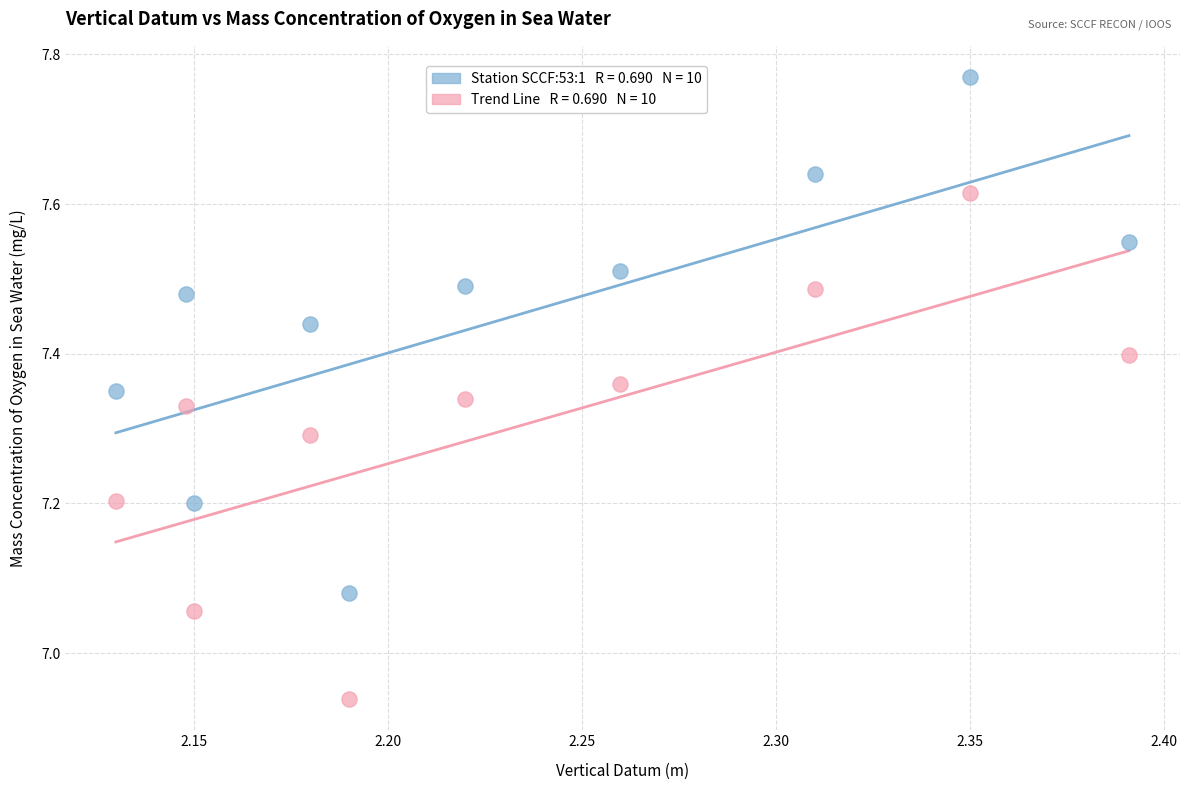

Across all data points, what is the range of Y values (max minus min)?

0.8